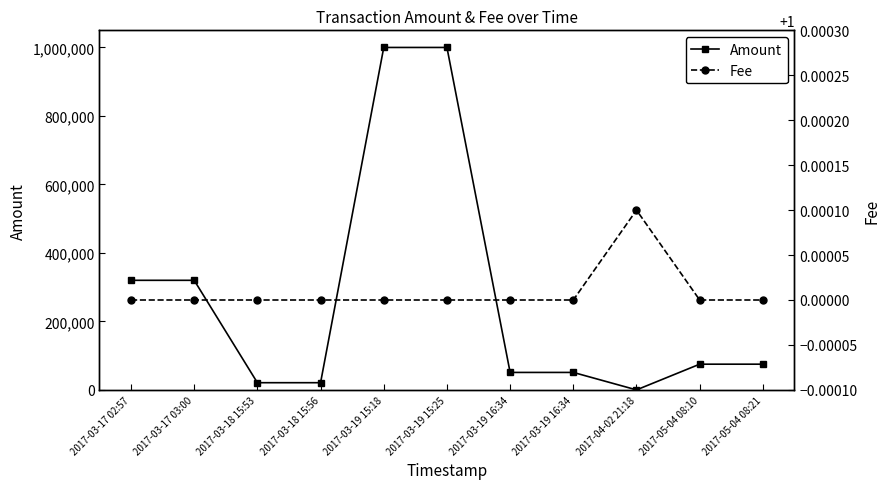

Which series has the largest total across all categories?

Amount